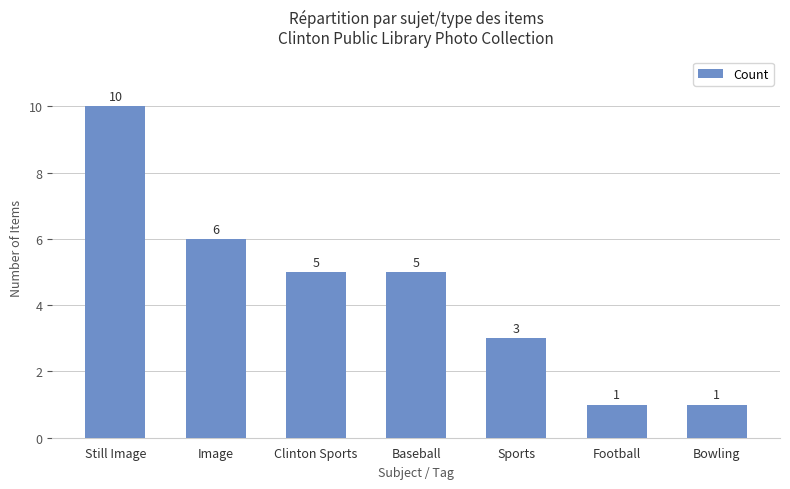

What is the difference between the maximum and minimum values?

9